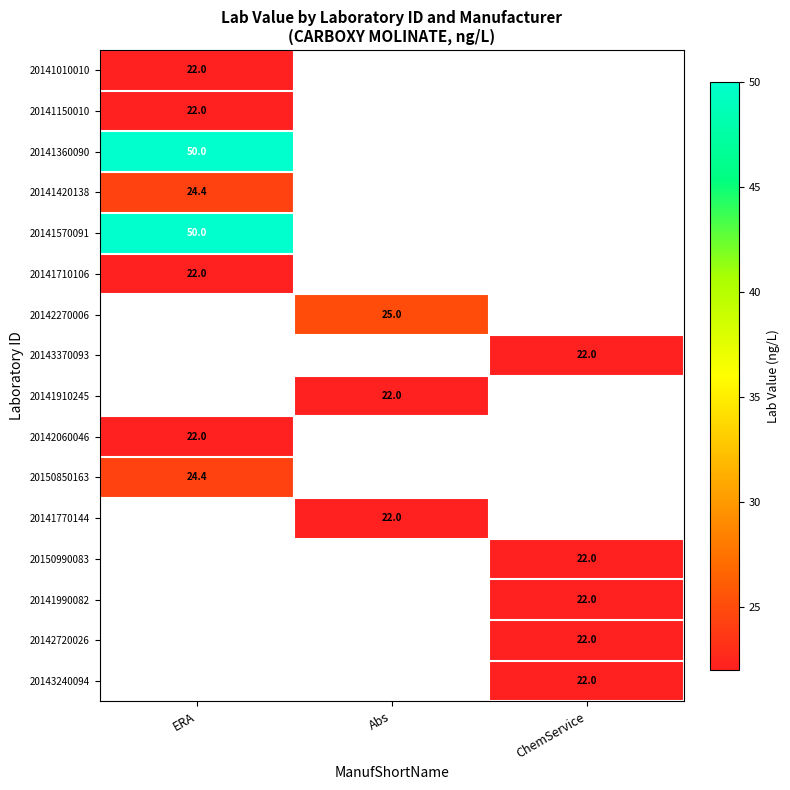

At how many categories does at least one series exceed 46?

1